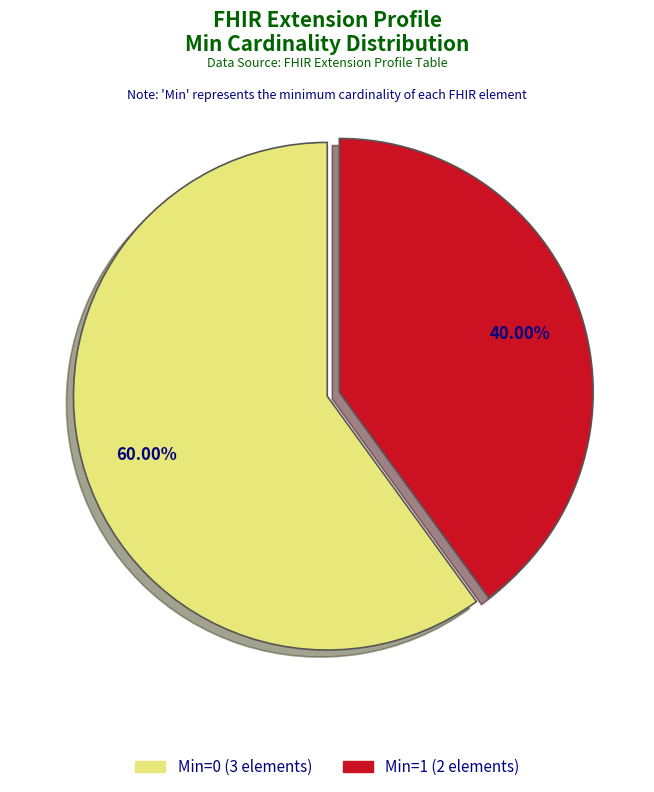

Count the number of slices in the pie.

2